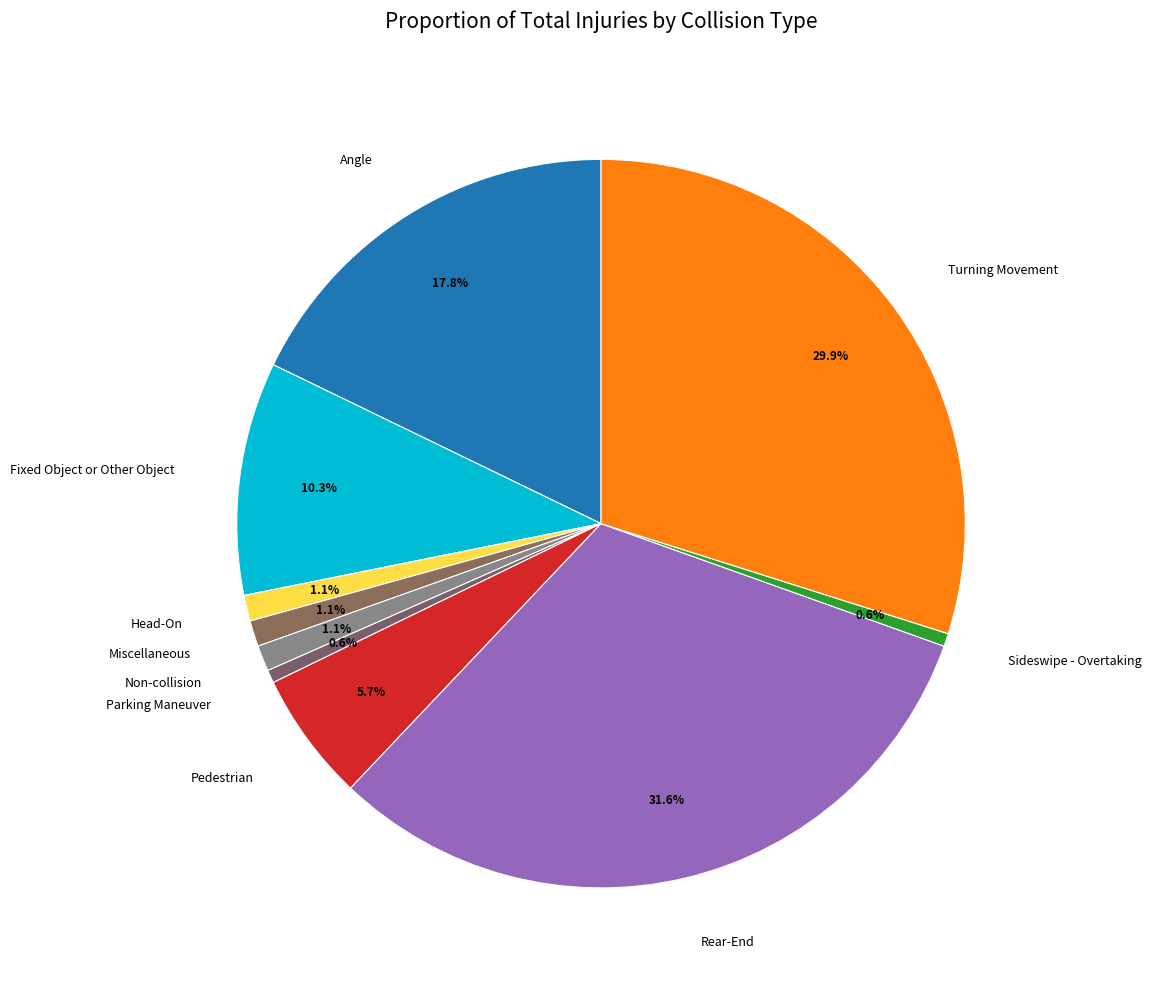

Which slice is the largest?

Rear-End